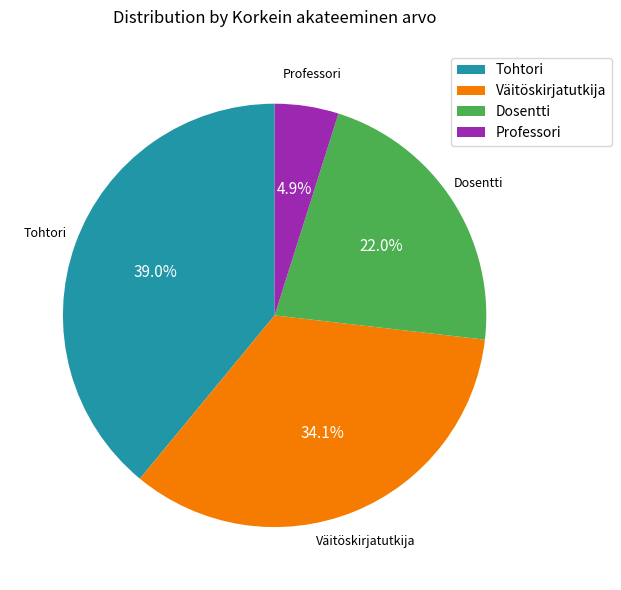

Do Dosentti and Tohtori together represent more than half of the pie?

Yes